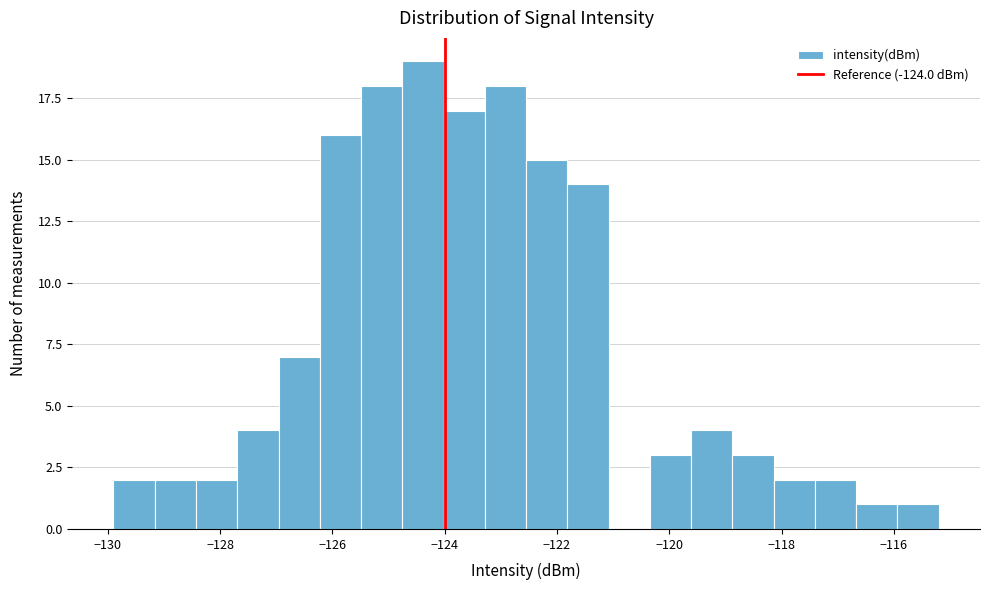

Read against the x-axis, roughly where is the centre of the tallest bar?

-124.4